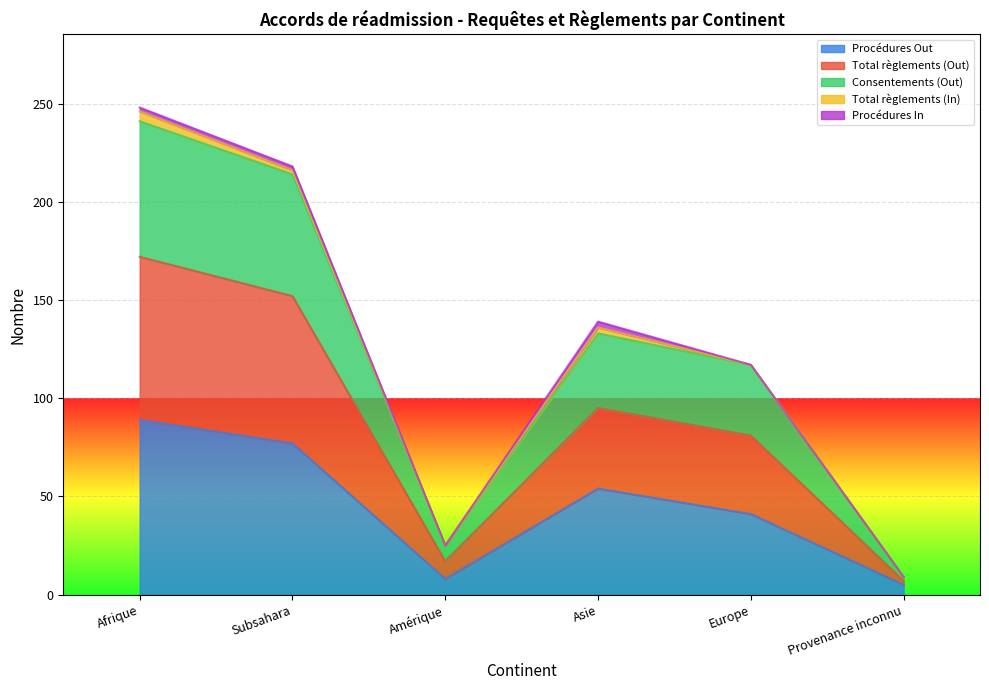

What is the label of the 5th point from the right?

Subsahara